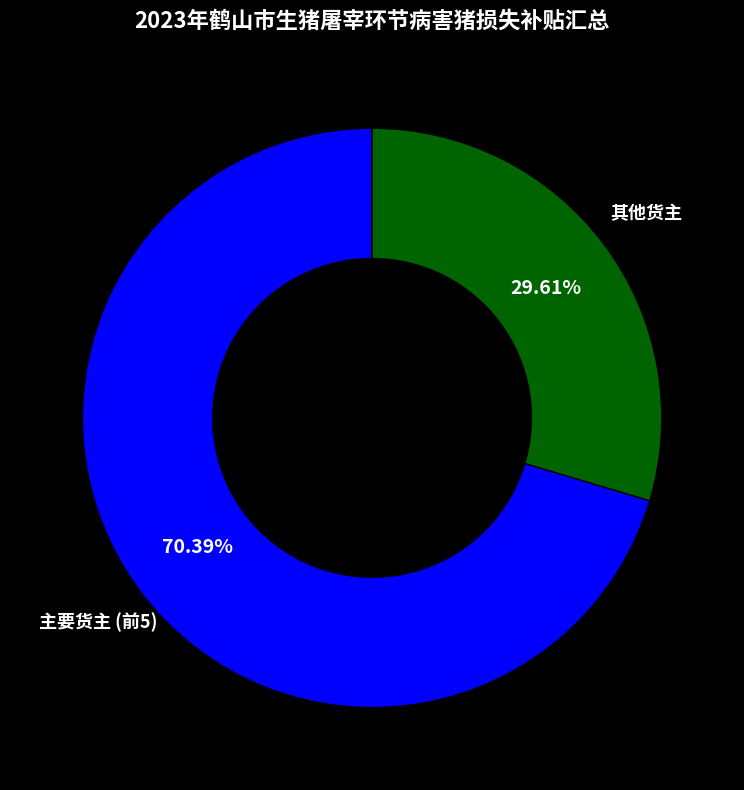

Is 其他货主 the majority of the pie?

No